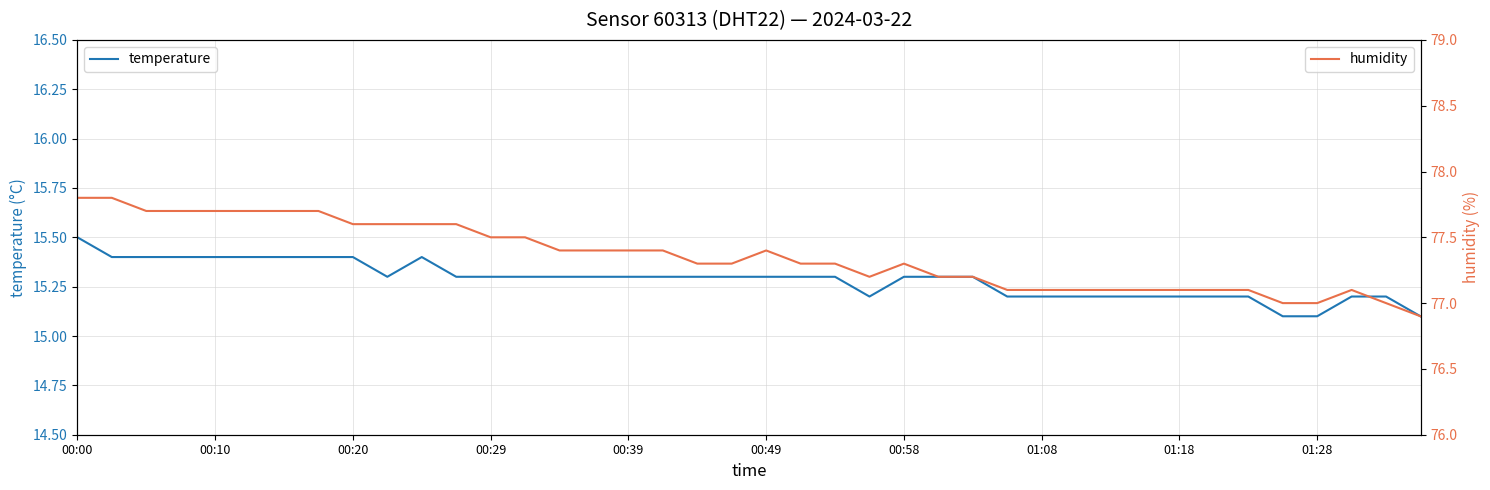

True or false: temperature and humidity intersect in this chart.

False